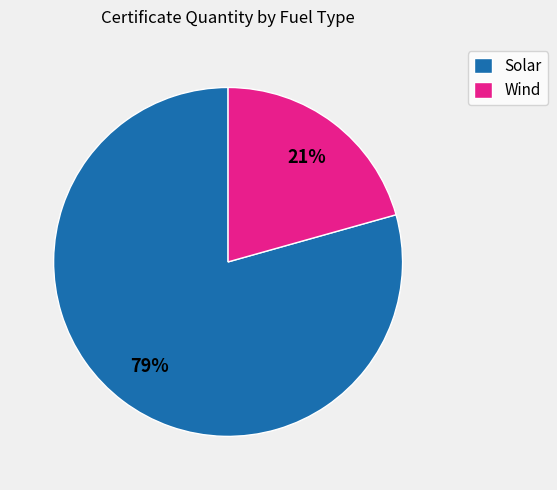

How many slices are in this pie chart?

2